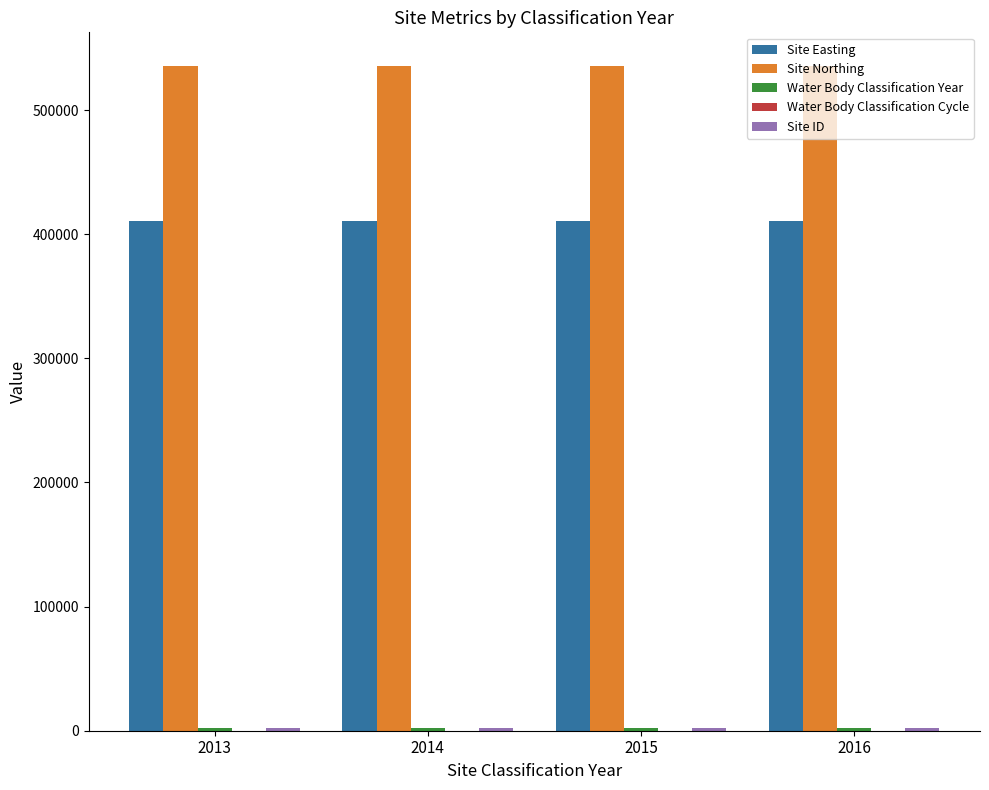

Which series has the largest total across all categories?

Site Northing